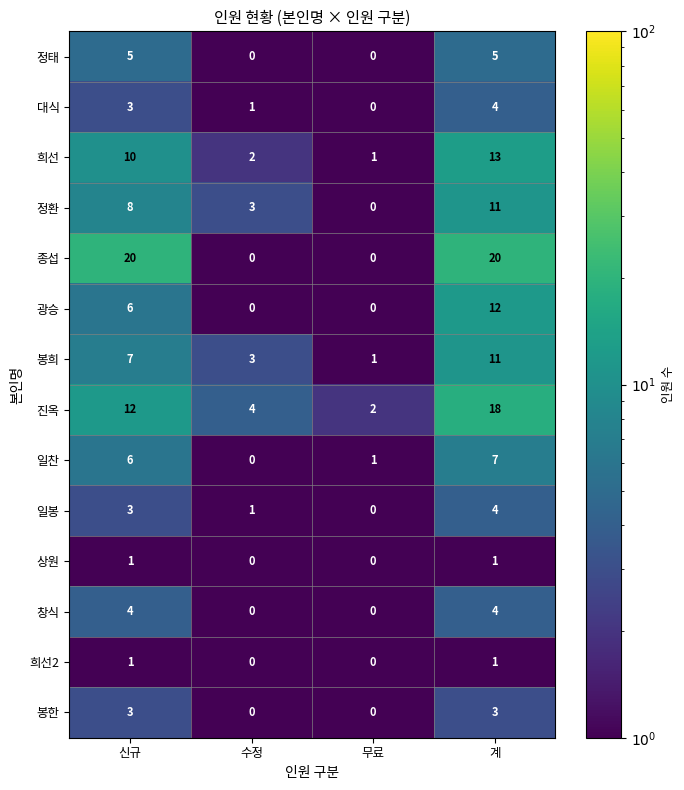

True or false: 정태 has a value of 3 at 무료.

False